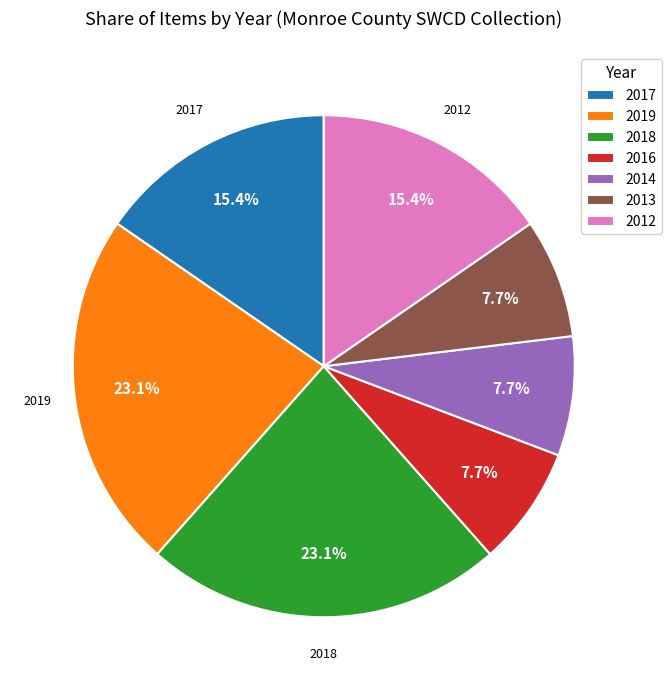

Is there a majority slice in this chart?

No